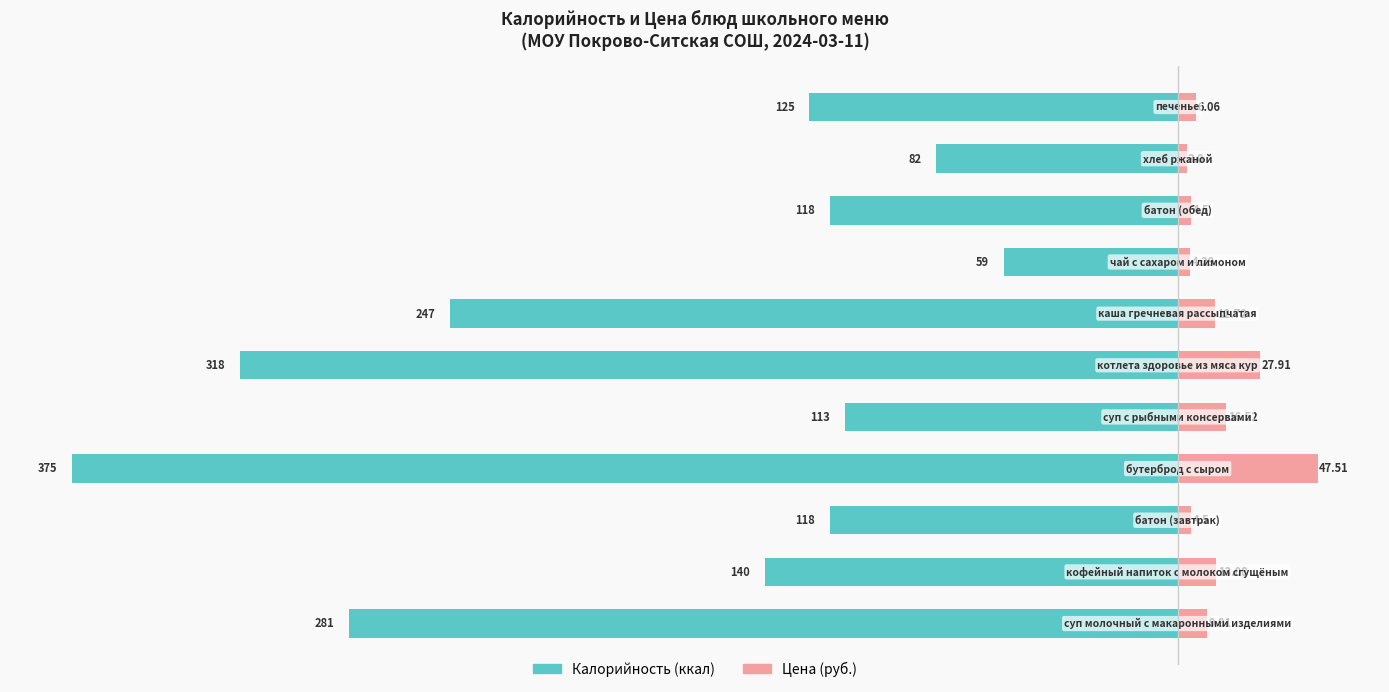

Reading left to right, list all the values displayed in this chart.

Калорийность: 0=-281.0	1=-140.0	2=-118.0	3=-375.0	4=-113.0	5=-318.0	6=-247.0	7=-59.0	8=-118.0	9=-82.0	10=-125.0
Цена: 0=9.9	1=13.1	2=4.5	3=47.5	4=16.5	5=27.9	6=12.7	7=4.3	8=4.5	9=3.0	10=6.1